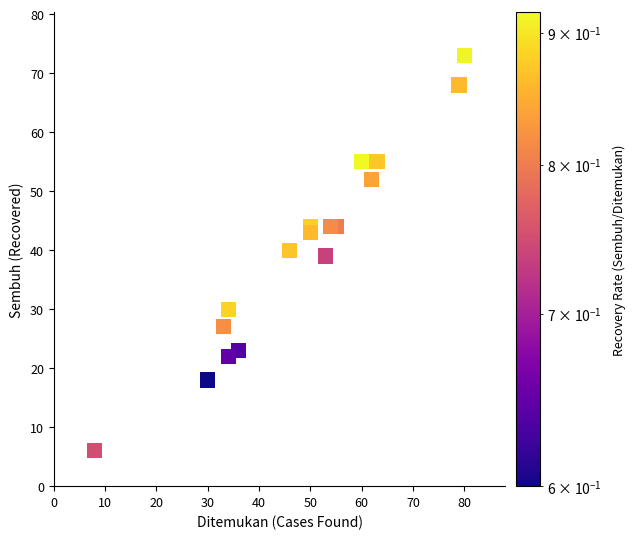

What is the range of X values (max minus min)?

72